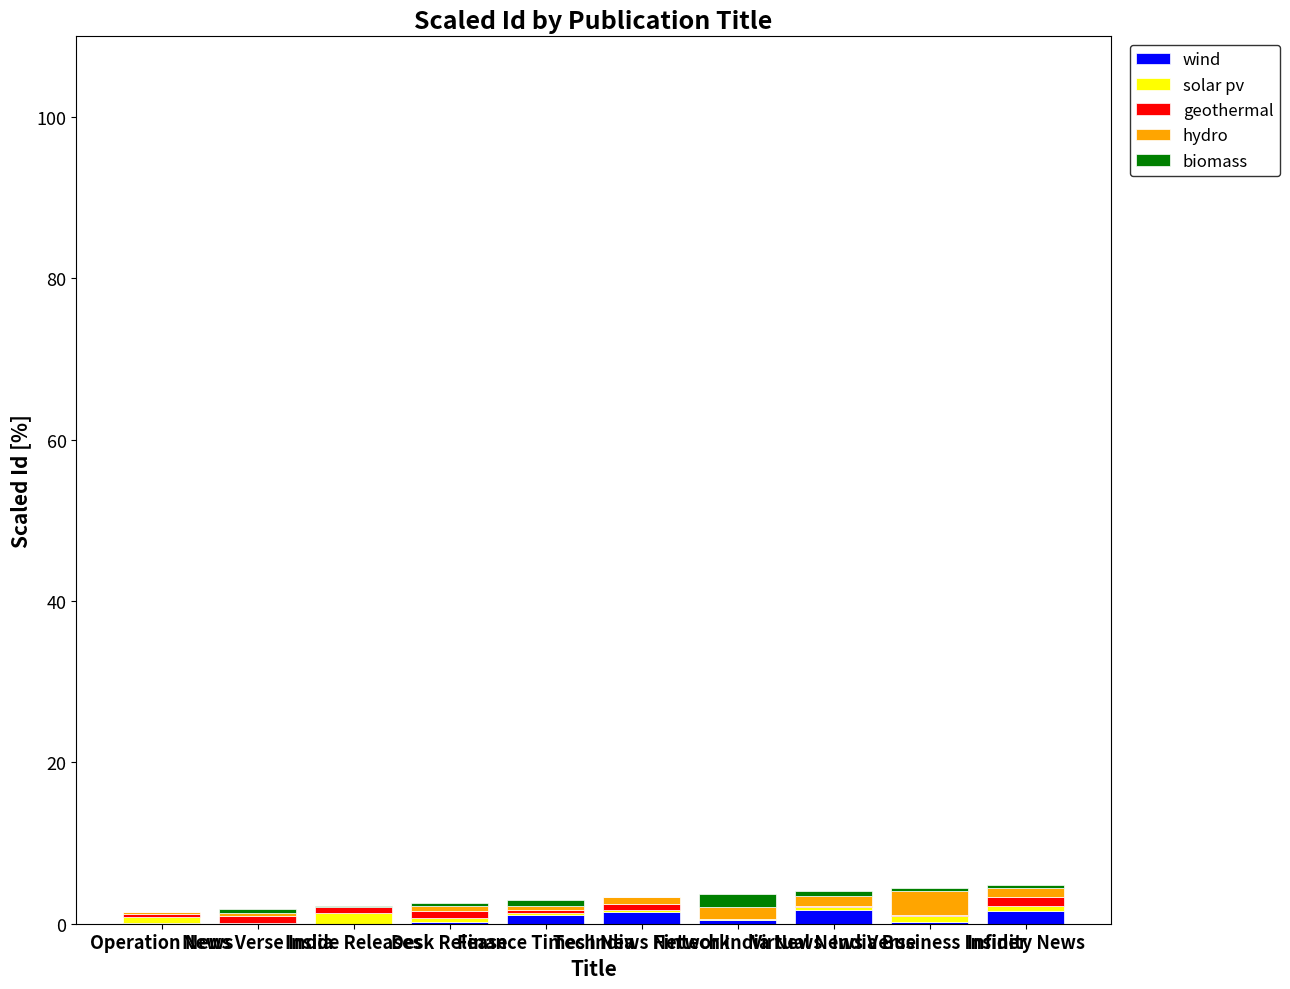

Count the number of categories in the chart.

10